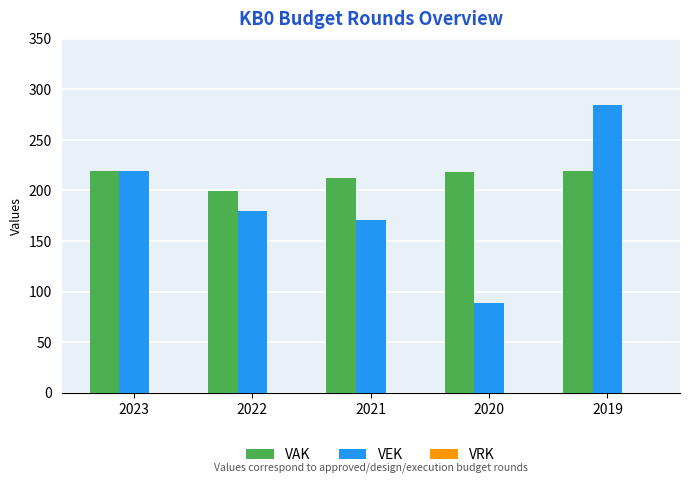

What is the spread (max minus min) of values at 2021?

41